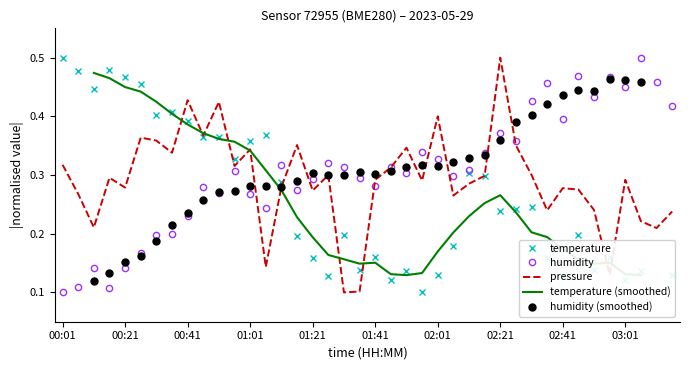

Which series has the largest total across all categories?

humidity